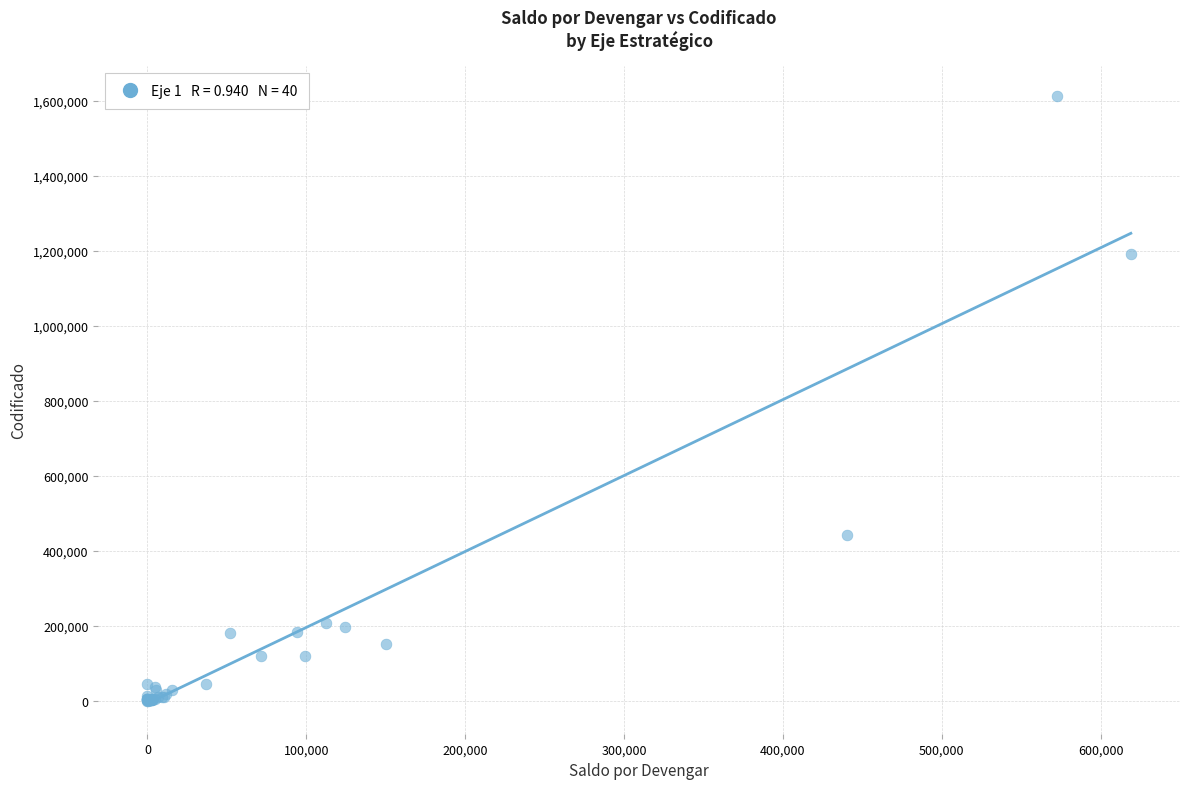

What Y value in the scatter plot is closest to 806005?

443043.1